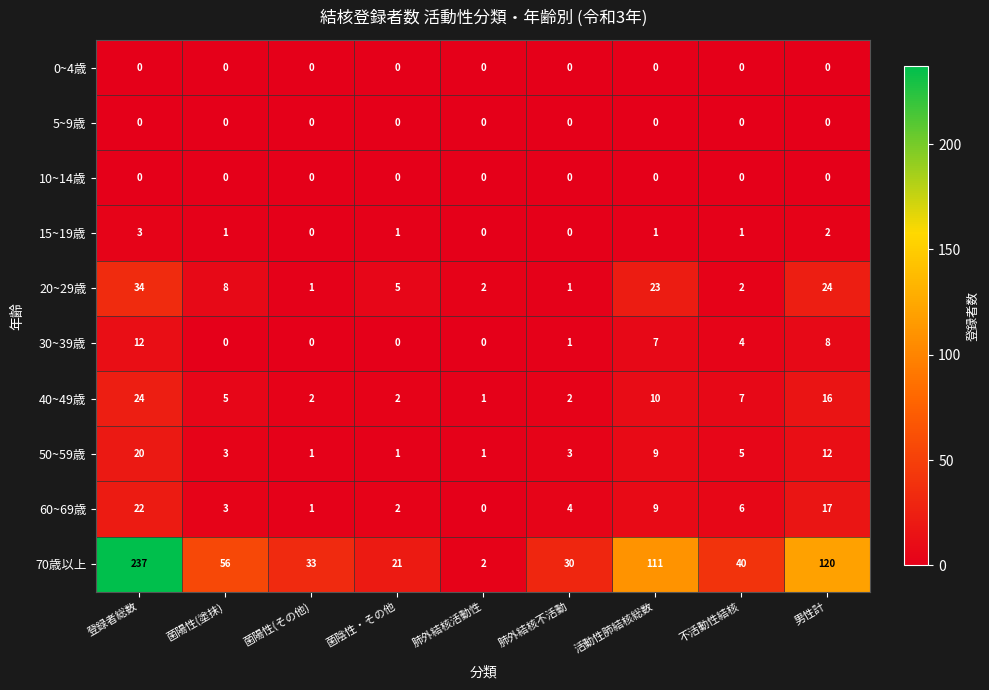

What is the difference between the maximum and minimum values in the 30~39歳 series?

12